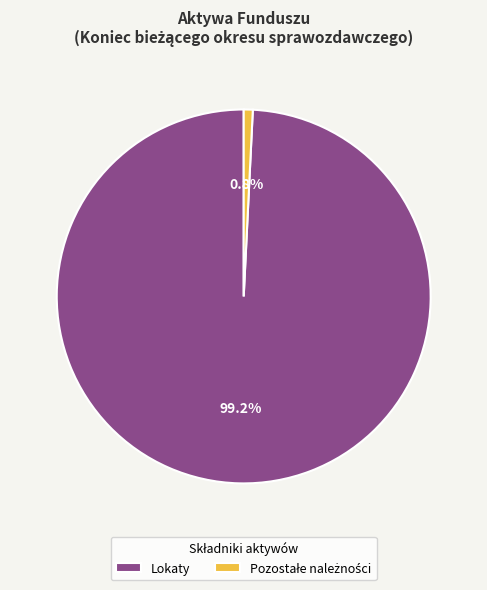

Which slice is the largest?

Lokaty